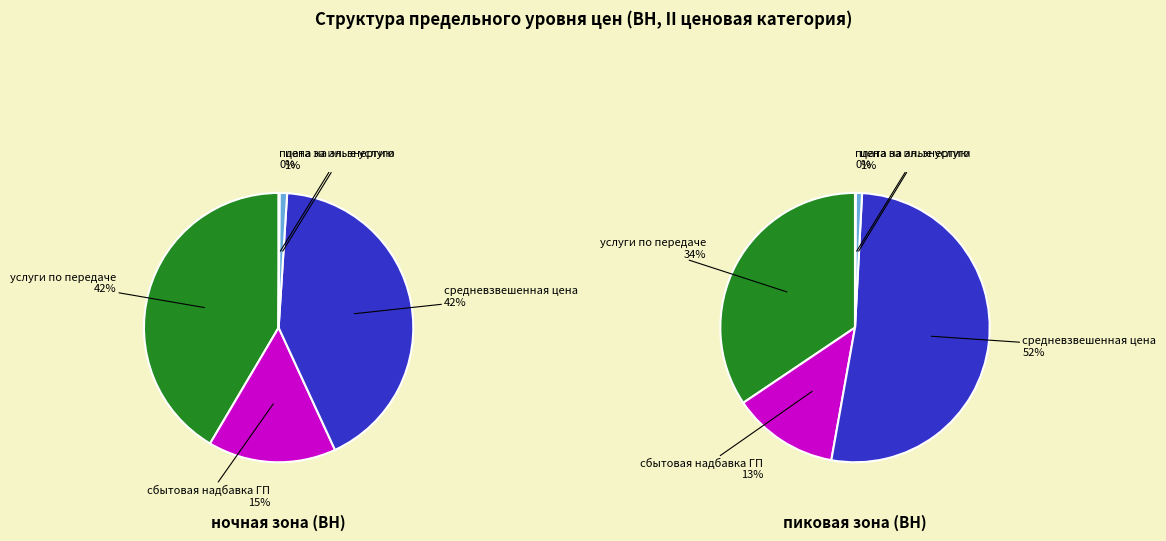

Does полупиковая зона represent more than half of the total?

No